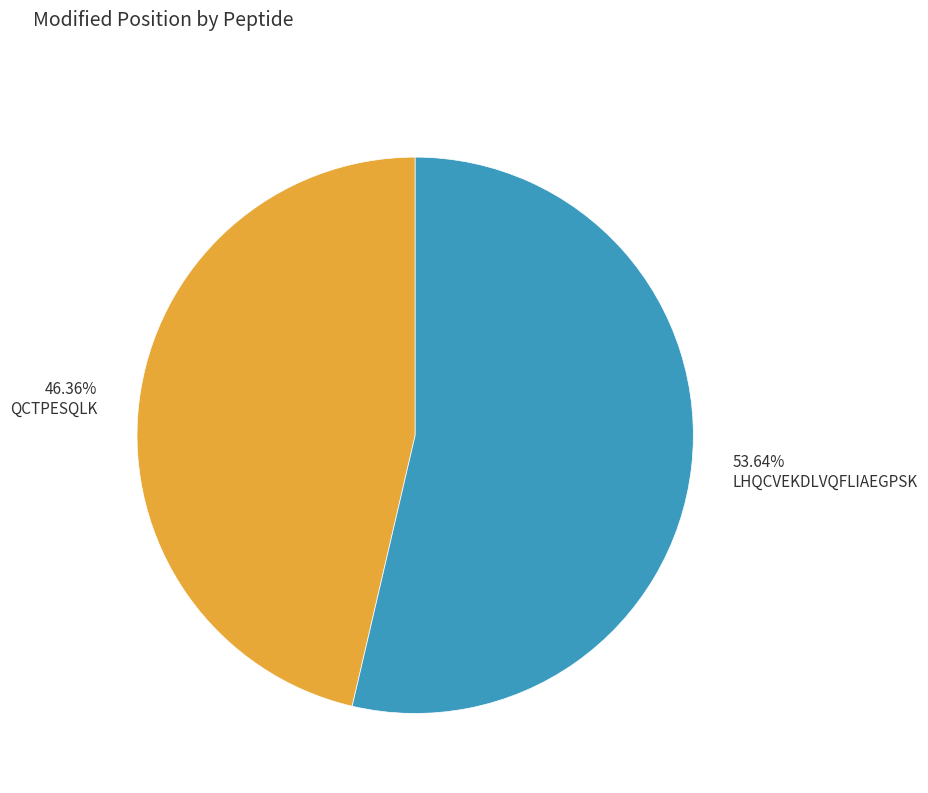

The LHQCVEKDLVQFLIAEGPSK slice represents 59% of the pie. True or false?

False